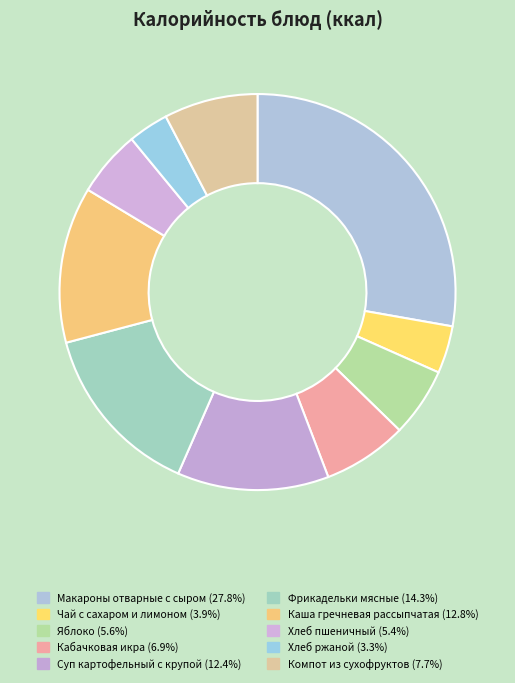

What is the change in value from Чай с сахаром и лимоном to Компот из сухофруктов?

+48.6